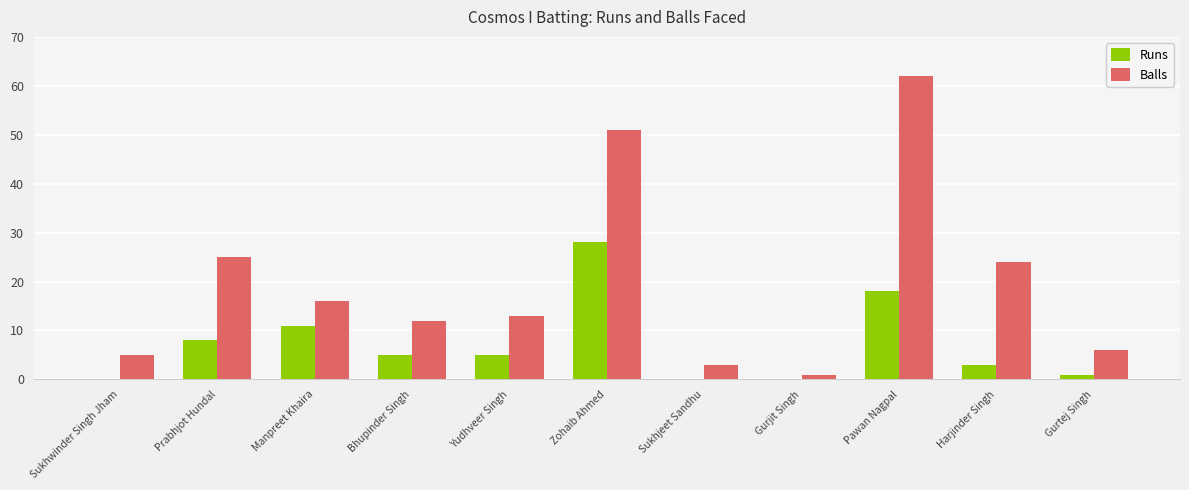

Which series has the largest total across all categories?

Balls